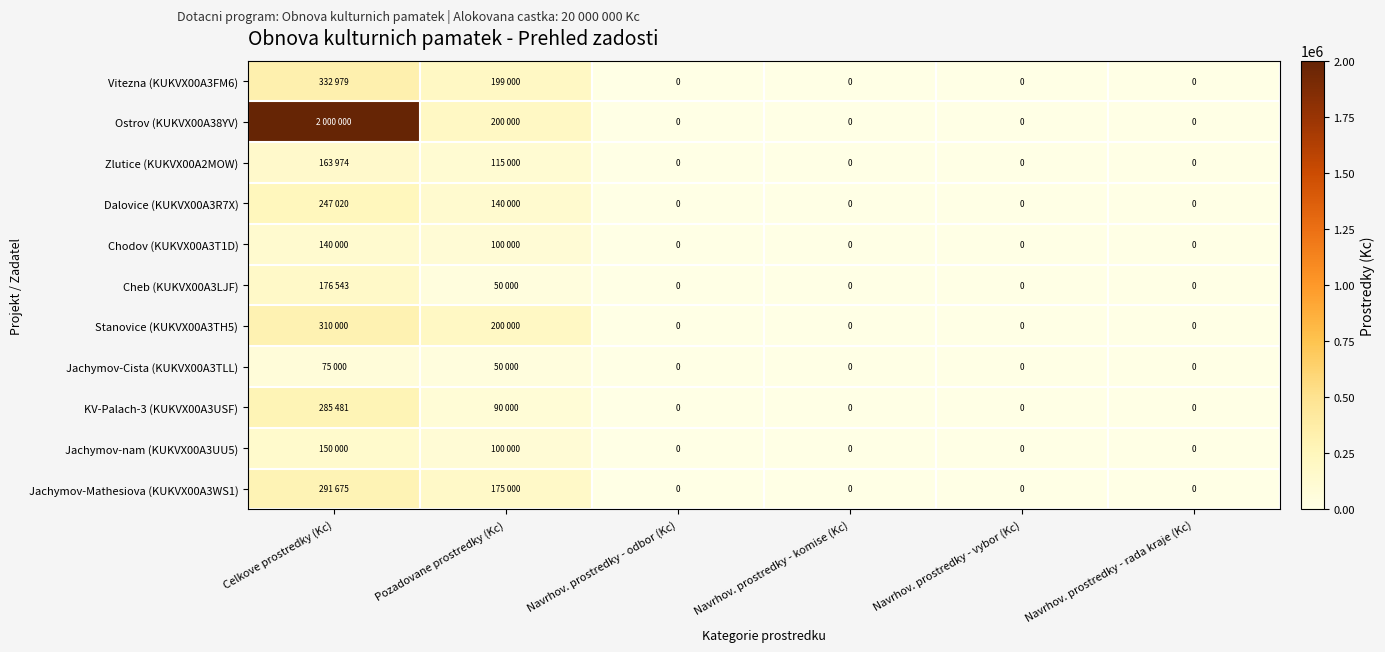

What is the average value of the Chodov (KUKVX00A3T1D) series?

40000